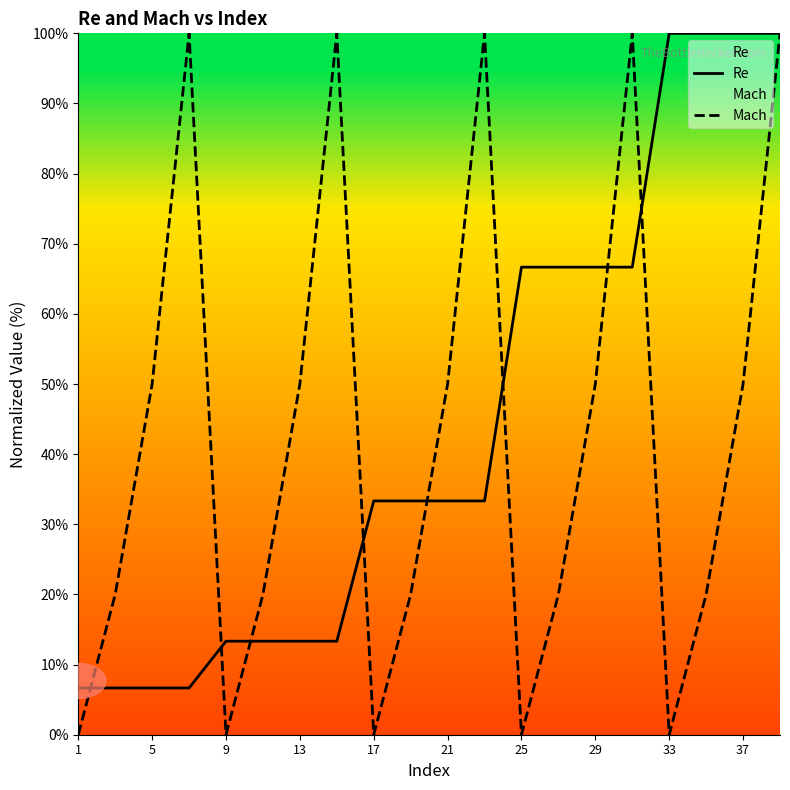

What is the total value across all series at 9?

13.3